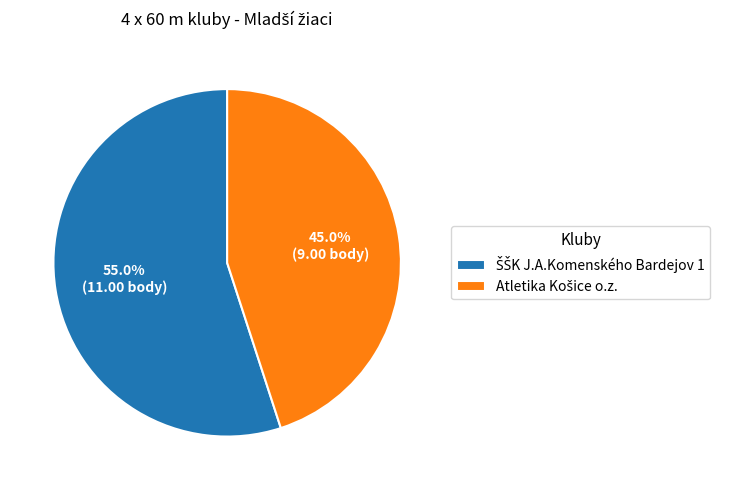

Which slice is the smallest?

Atletika Košice o.z.